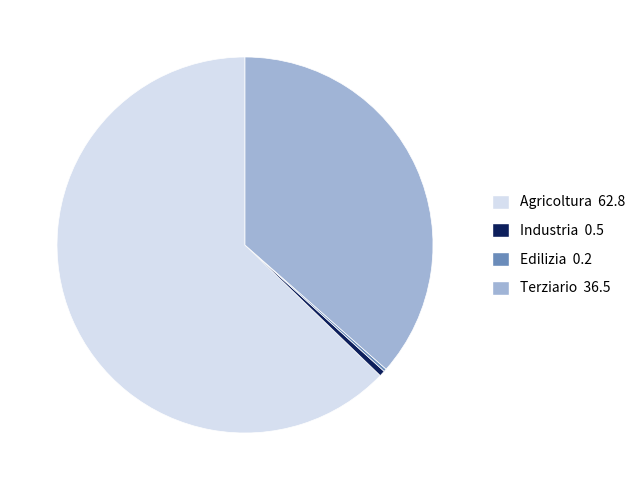

Which slice is the largest?

Agricoltura